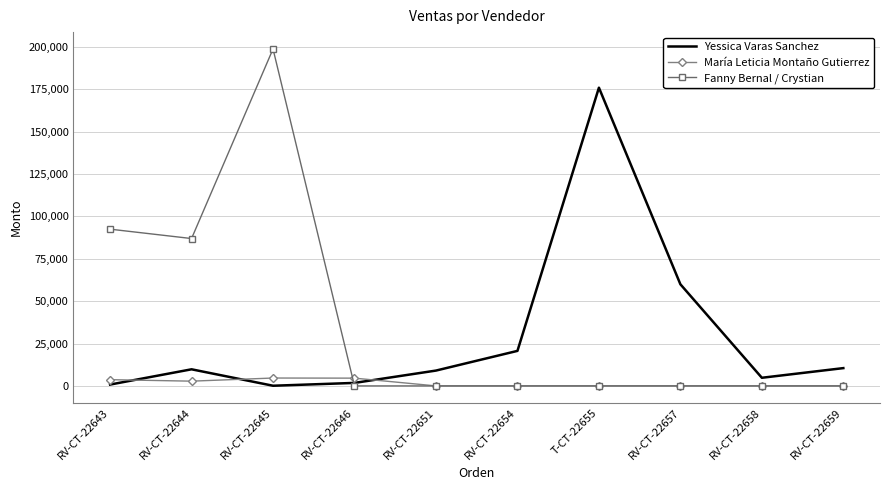

Between which two adjacent categories do Fanny Bernal / Crystian and Yessica Varas Sanchez first intersect?

RV-CT-22645 and RV-CT-22646